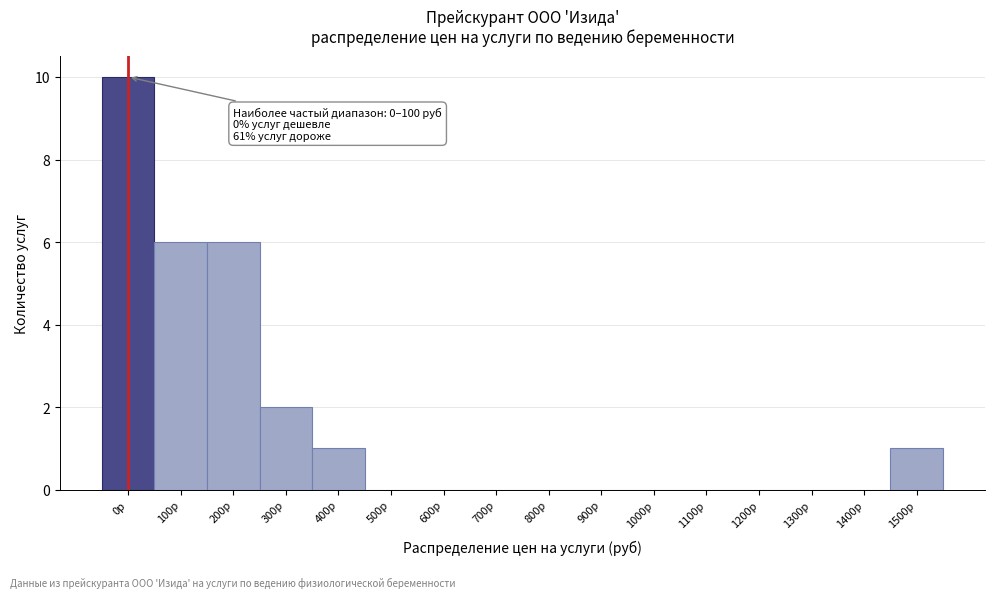

Reading left to right, transcribe all the data shown in this chart.

0р=10	100р=6	200р=6	300р=2	400р=1	500р=0	600р=0	700р=0	800р=0	900р=0	1000р=0	1100р=0	1200р=0	1300р=0	1400р=0	1500р=1